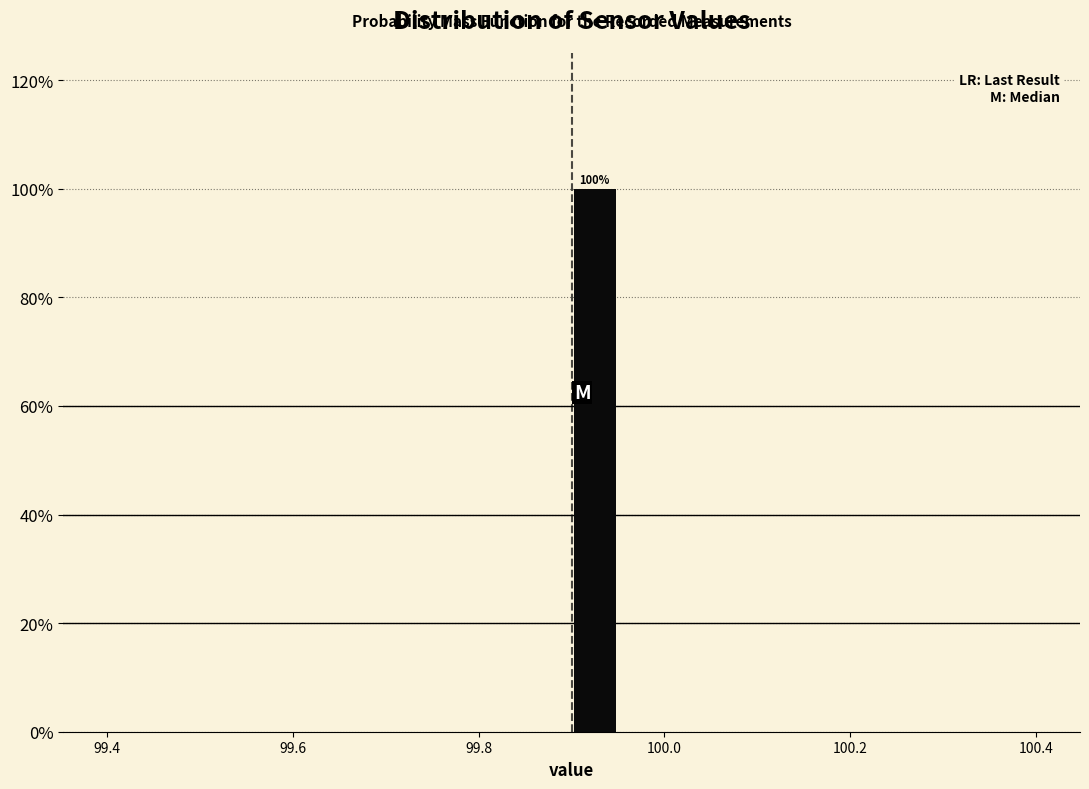

Around what value on the x-axis is the tallest bar? Give the approximate position of its centre, as read against the axis.

99.92